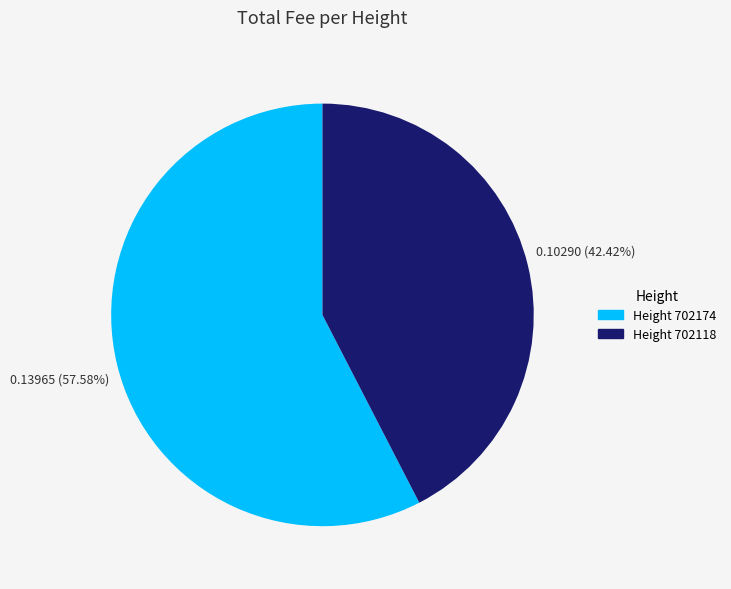

Is there a majority slice in this chart?

Yes